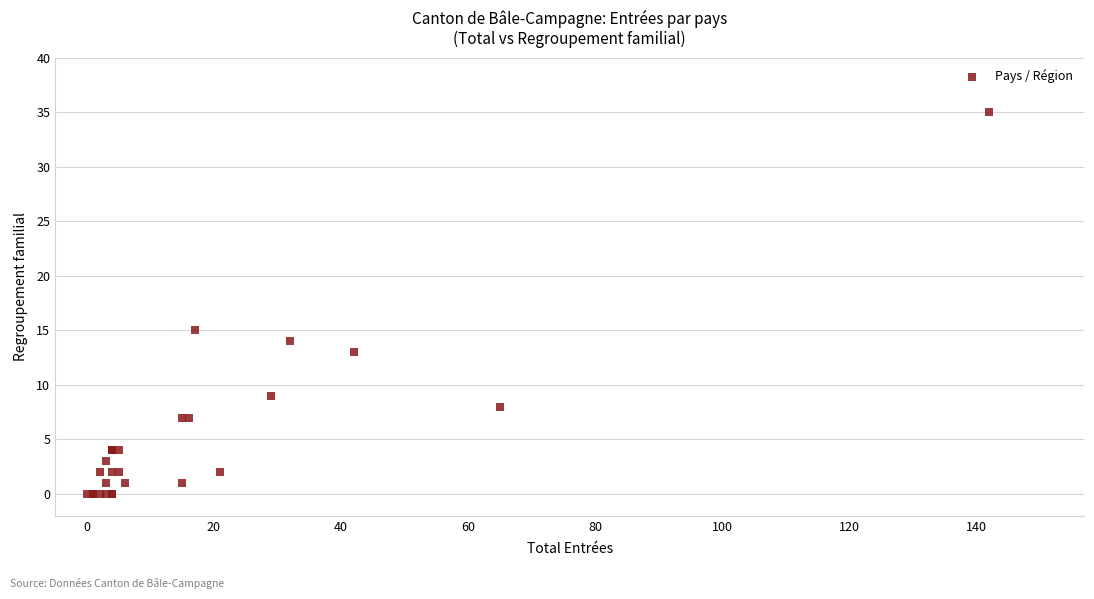

What Y value in the scatter plot is closest to 17?

15